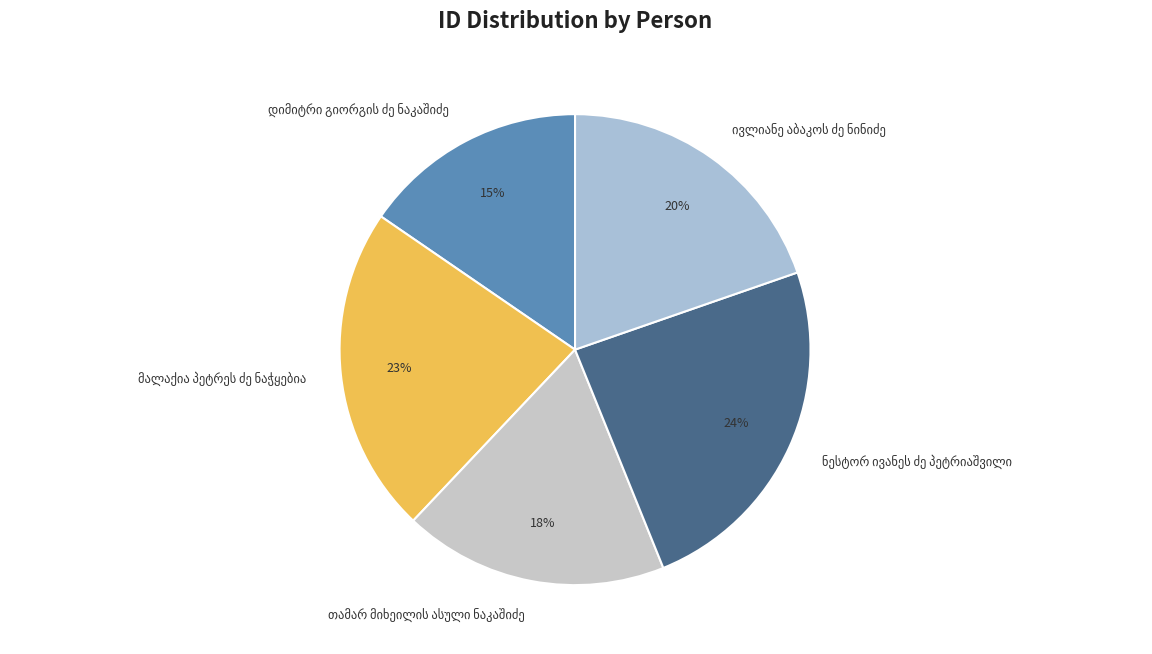

To the nearest percent, what is the average slice percentage?

20%